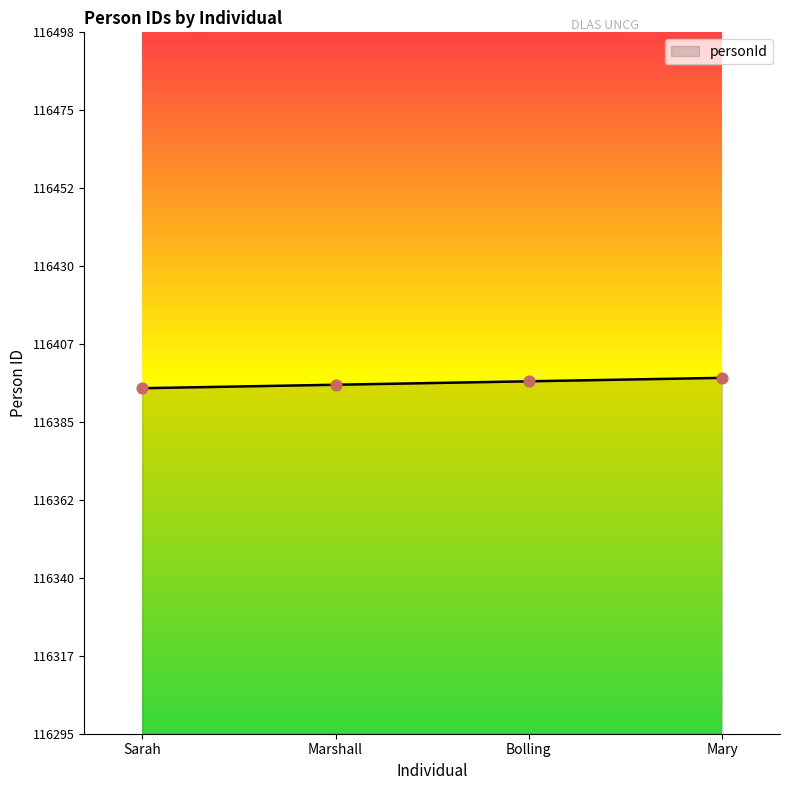

Between Bolling and Sarah, which is larger?

Bolling